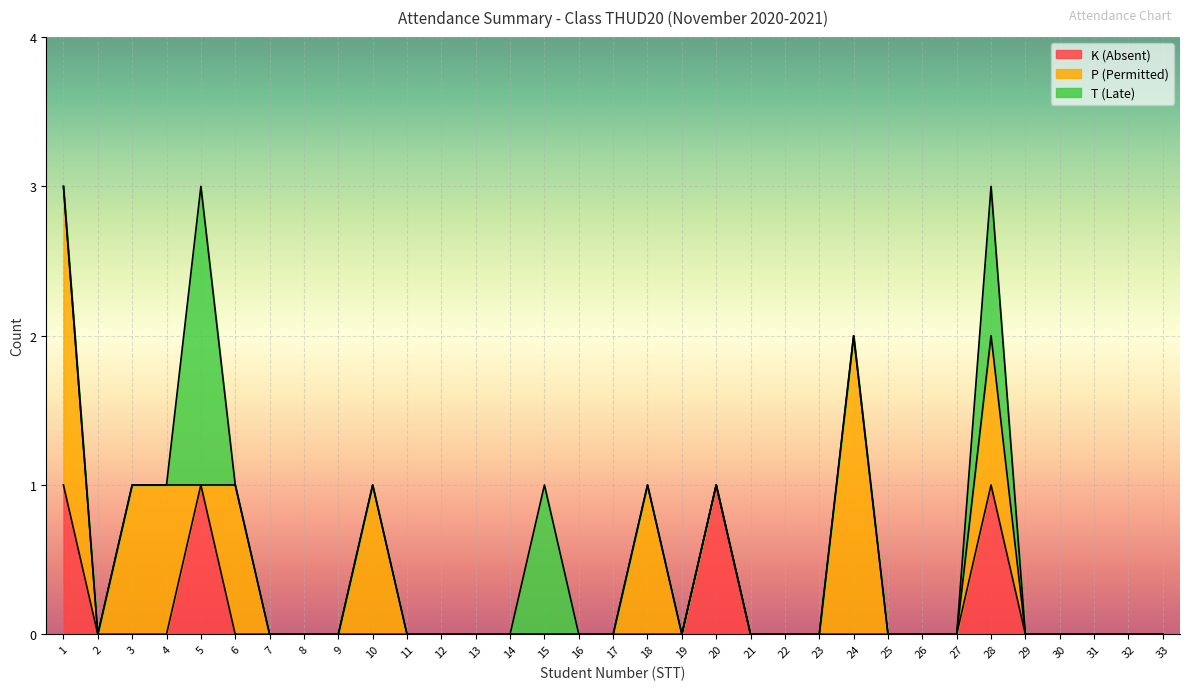

Is the value of T (Late) at 33 greater than the value of P (Permitted) at 21?

No